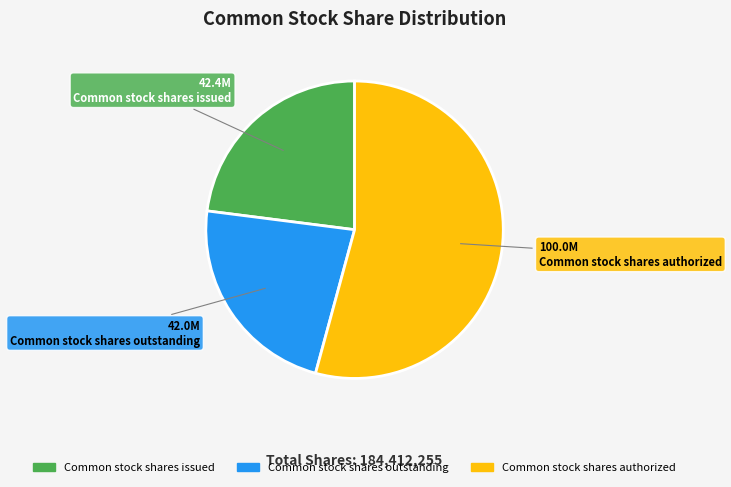

Which slice is the largest?

Common stock shares authorized